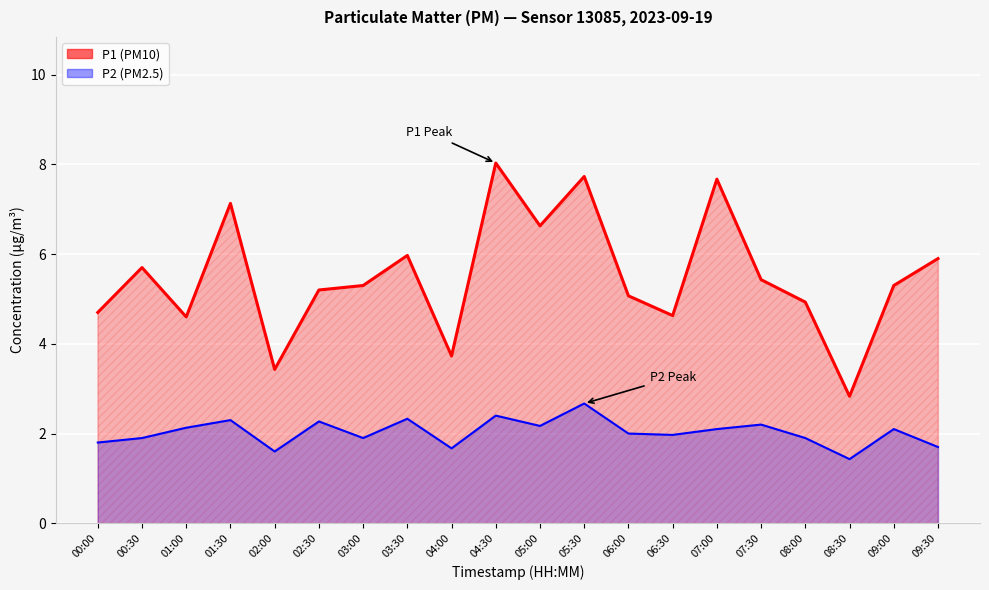

What is the label of the 7th point from the right?

06:30